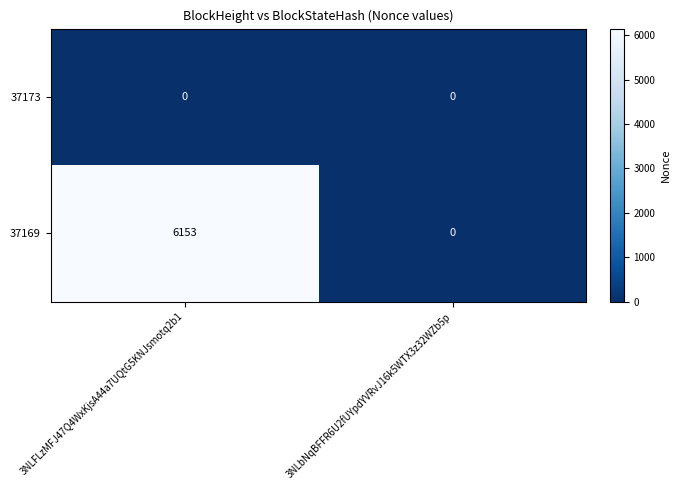

Rank the series by their maximum value, from highest to lowest.

37169, 37173